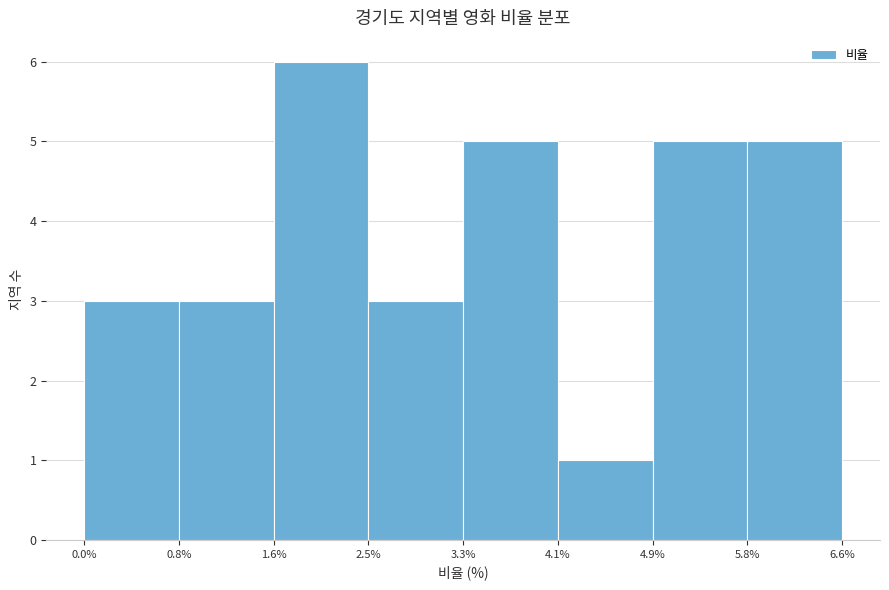

What is the height of the bar covering 0.8% to 1.6% on the x-axis? The values are not printed on the chart, so give them approximately, as read against the axis.

3